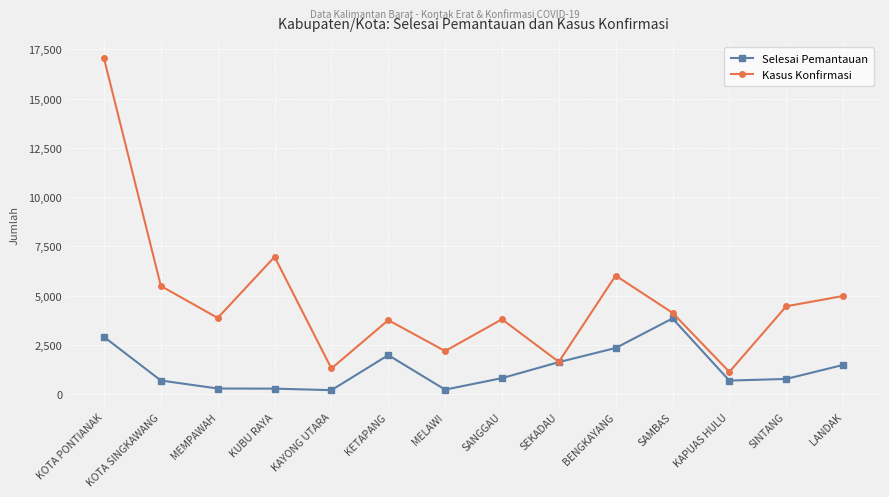

True or false: Selesai Pemantauan has a value of 770 at SAMBAS.

False